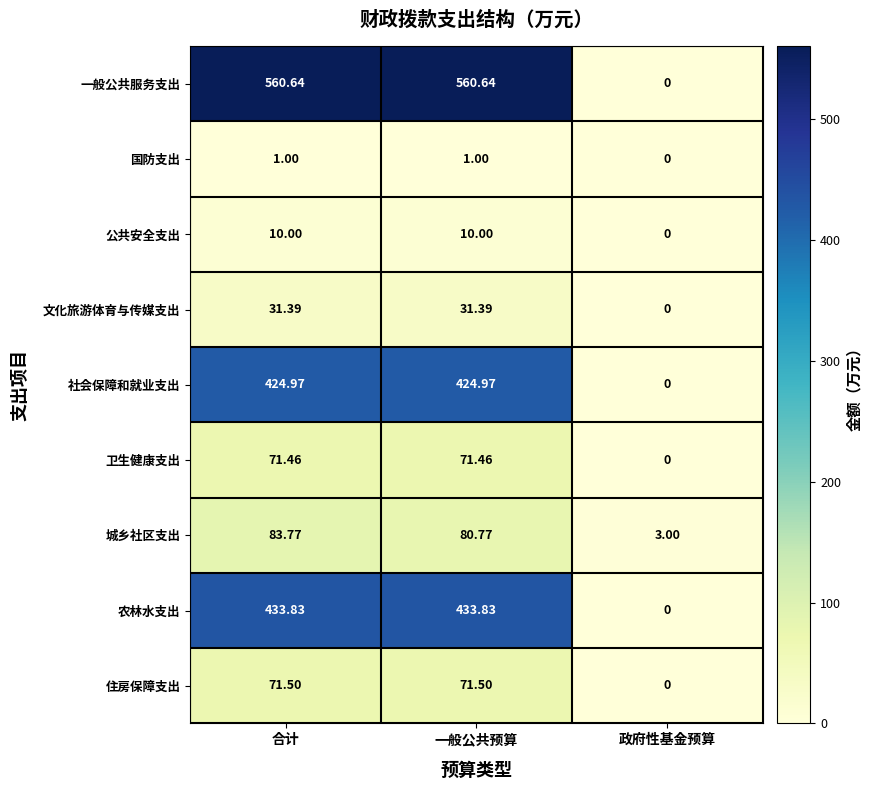

Where is 一般公共服务支出 nearest to the value 280?

政府性基金预算